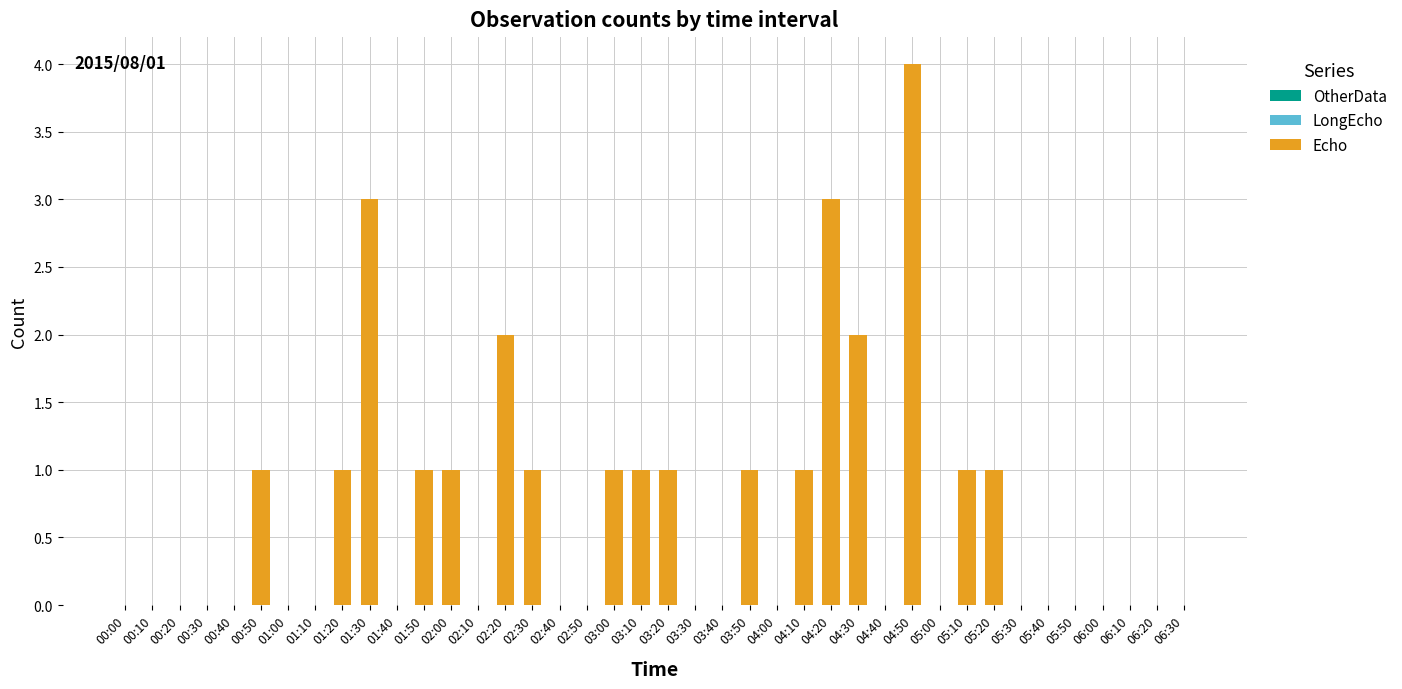

Between 02:50 and 04:20, which is larger?

04:20